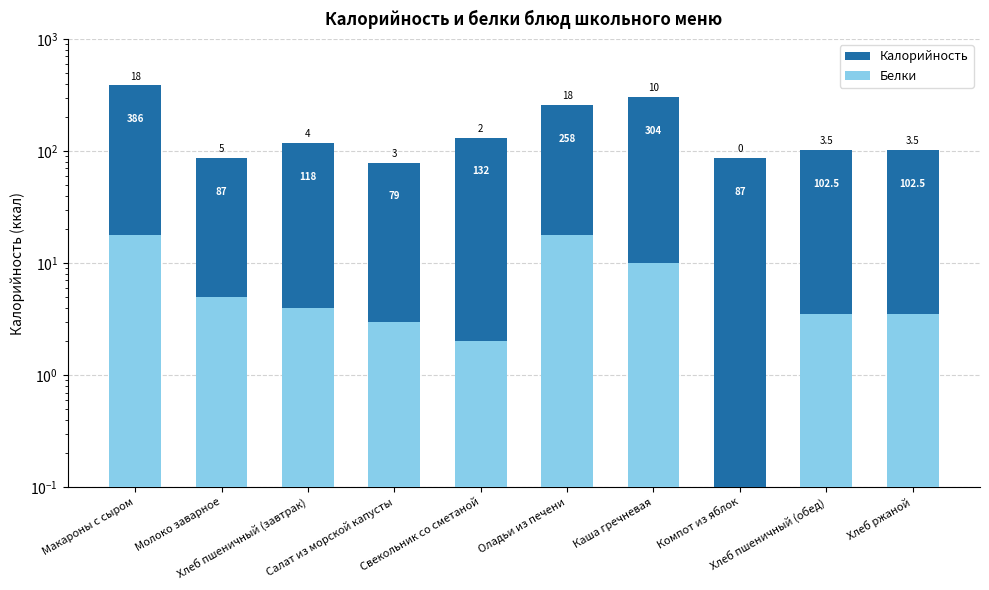

What is the average value of the Калорийность series?

165.6